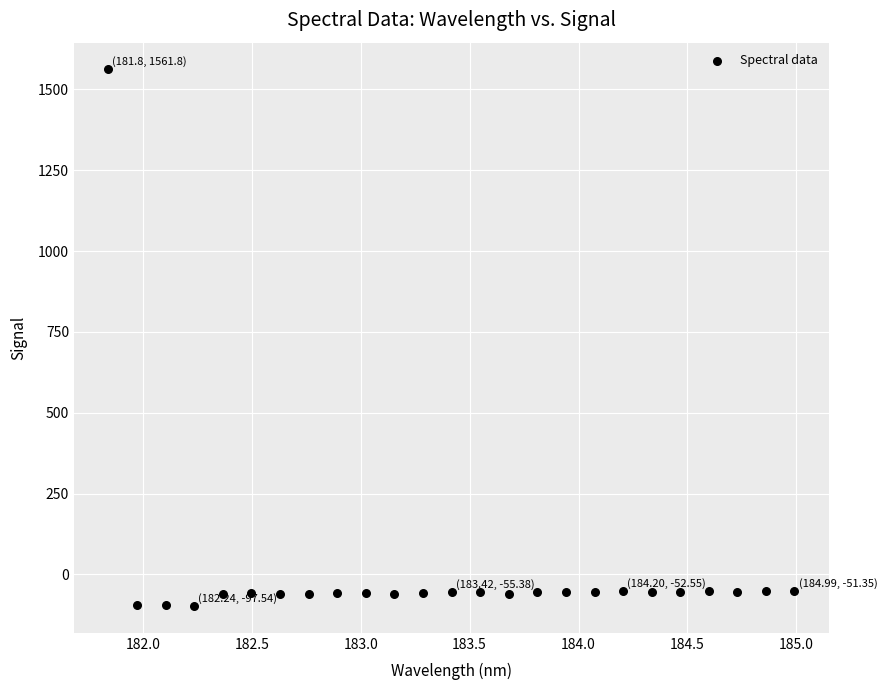

What is the range of X values (max minus min)?

3.1